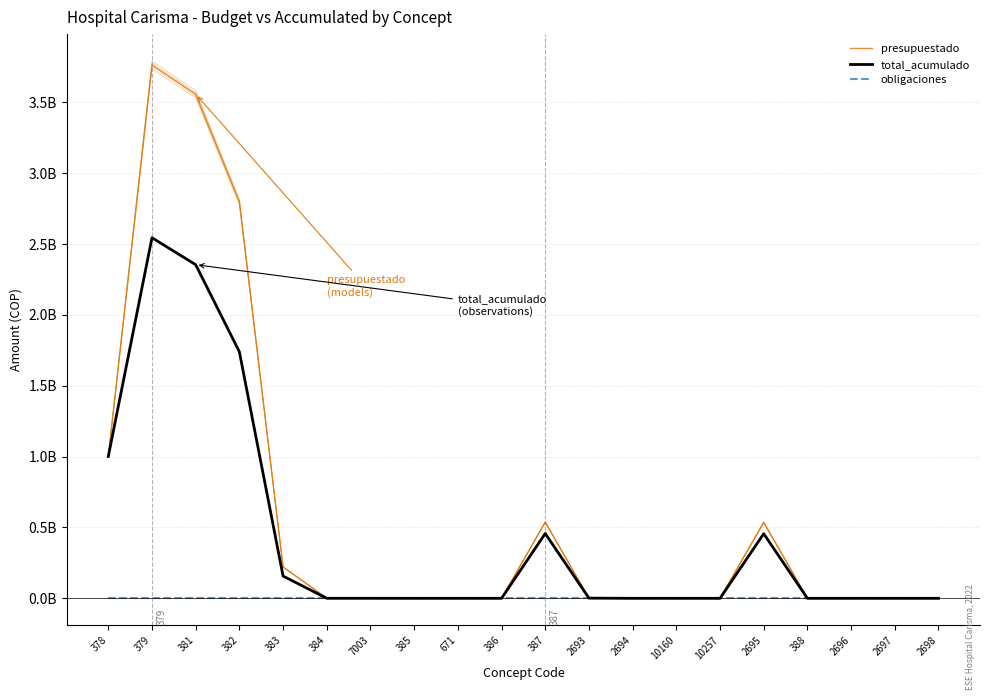

Is it true that presupuestado equals 2416192263 at 381?

False